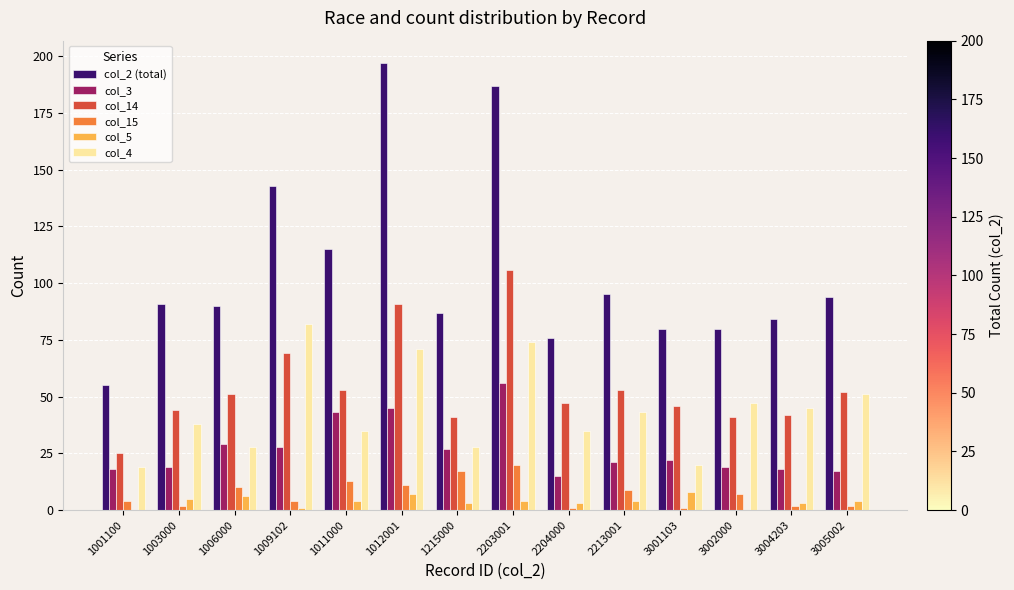

Between 1012001 and 3001103, which series saw the biggest shift?

col_2 (total)